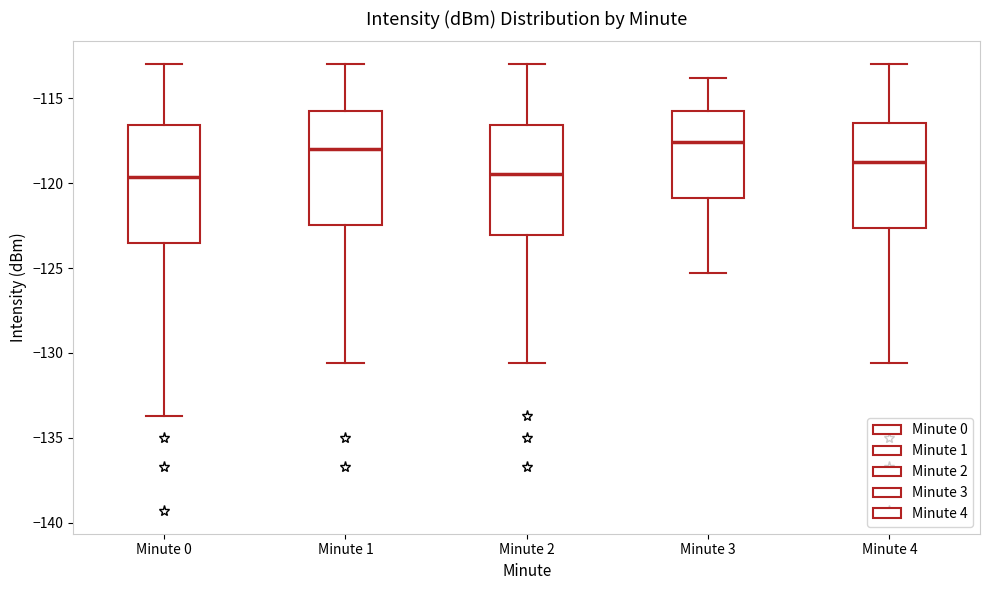

Reading left to right, transcribe this box plot: for each box, give where its median line is, the range the box spans, and where its two whiskers end, as read against the y-axis. The values are not printed on the chart, so give them approximately, as read against the axis.

Minute 0: median -119.5, box -123.5 to -116.5, whiskers -133.5 to -113.0
Minute 1: median -118.0, box -122.5 to -116.0, whiskers -130.5 to -113.0
Minute 2: median -119.5, box -123.0 to -116.5, whiskers -130.5 to -113.0
Minute 3: median -117.5, box -121.0 to -116.0, whiskers -125.5 to -114.0
Minute 4: median -119.0, box -122.5 to -116.5, whiskers -130.5 to -113.0